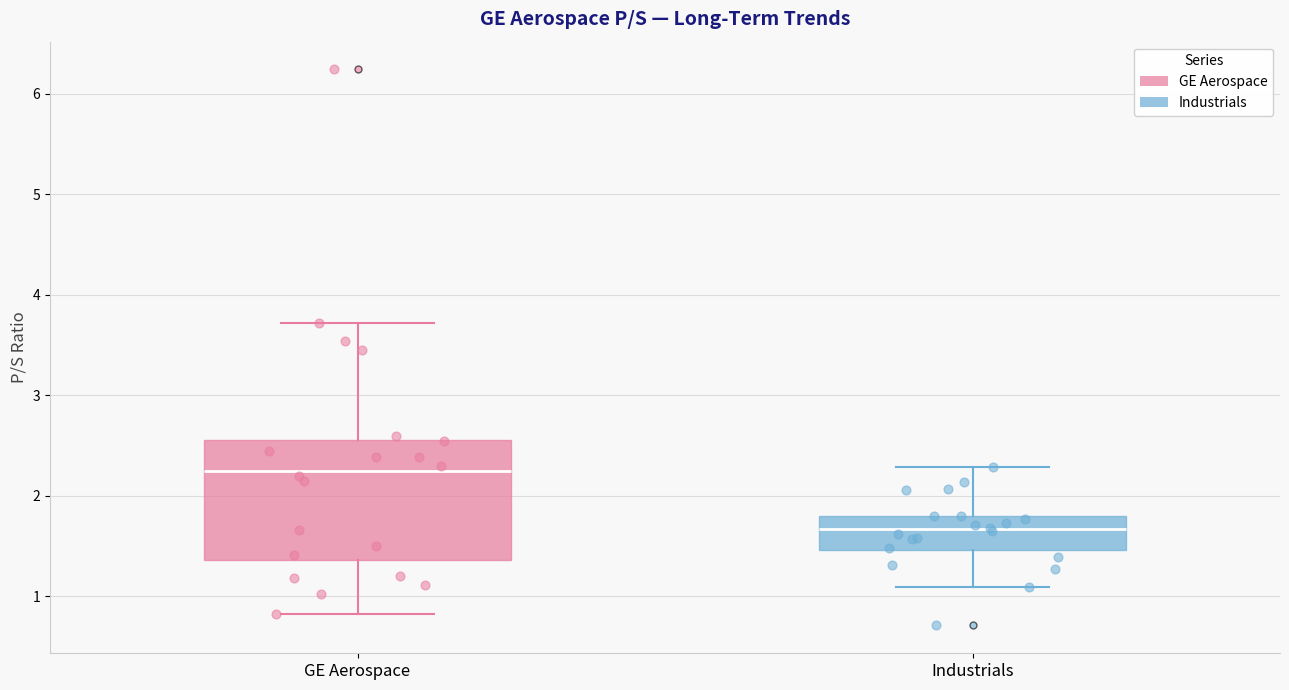

Which box is the tallest, from its lower edge to its upper edge?

GE Aerospace